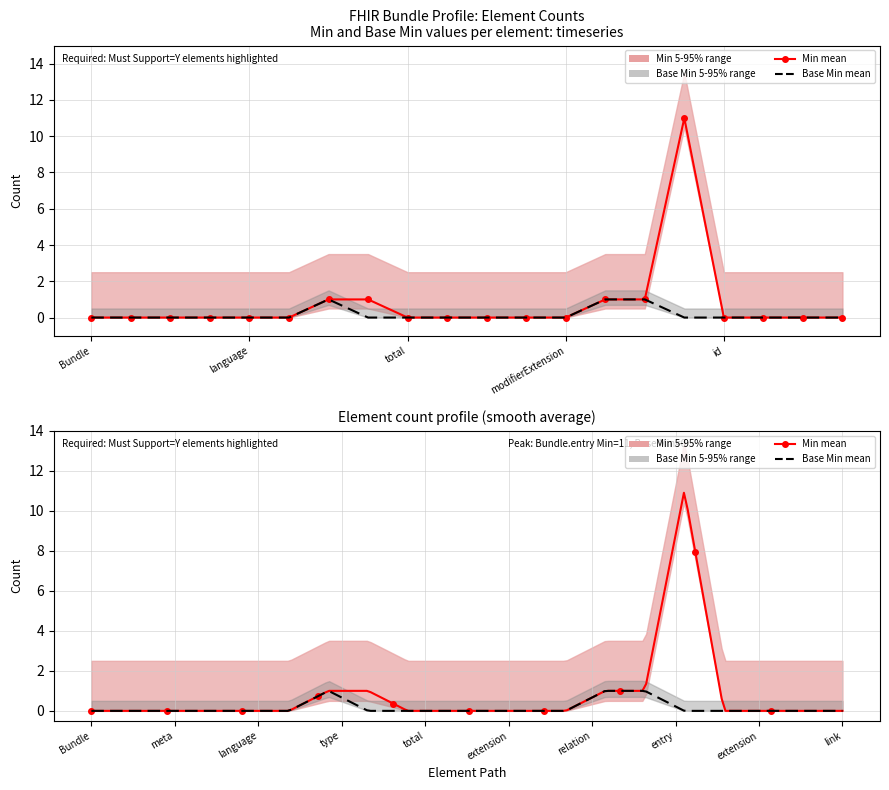

What is the label of the 10th point from the left?

Bundle.link